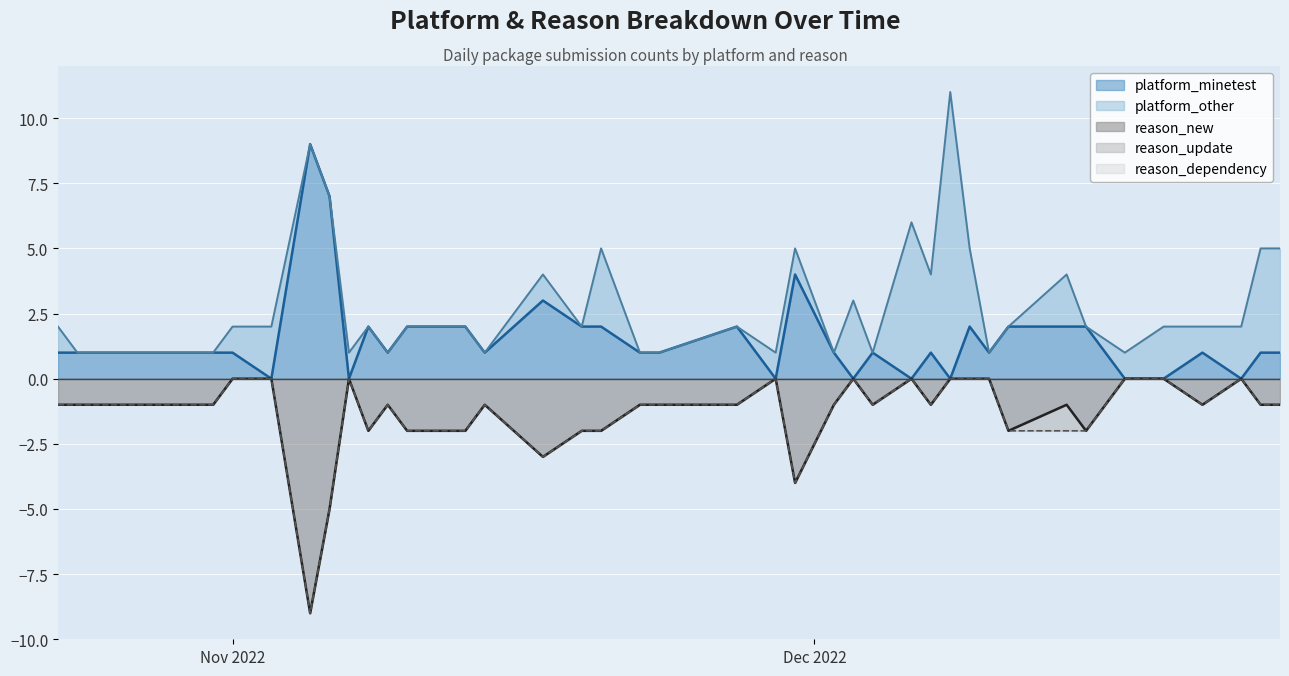

Reading left to right, what are all the values shown in this chart?

platform_minetest: 2022-10-23=1	2022-10-24=1	2022-10-29=1	2022-10-31=1	2022-11-01=1	2022-11-03=0	2022-11-05=9	2022-11-06=7	2022-11-07=0	2022-11-08=2	2022-11-09=1	2022-11-10=2	2022-11-12=2	2022-11-13=2	2022-11-14=1	2022-11-17=3	2022-11-19=2	2022-11-20=2	2022-11-22=1	2022-11-23=1	2022-11-27=2	2022-11-29=0	2022-11-30=4	2022-12-02=1	2022-12-03=0	2022-12-04=1	2022-12-06=0	2022-12-07=1	2022-12-08=0	2022-12-09=2	2022-12-10=1	2022-12-11=2	2022-12-14=2	2022-12-15=2	2022-12-17=0	2022-12-19=0	2022-12-21=1	2022-12-23=0	2022-12-24=1	2022-12-25=1
platform_other: 2022-10-23=1	2022-10-24=0	2022-10-29=0	2022-10-31=0	2022-11-01=1	2022-11-03=2	2022-11-05=0	2022-11-06=0	2022-11-07=1	2022-11-08=0	2022-11-09=0	2022-11-10=0	2022-11-12=0	2022-11-13=0	2022-11-14=0	2022-11-17=1	2022-11-19=0	2022-11-20=3	2022-11-22=0	2022-11-23=0	2022-11-27=0	2022-11-29=1	2022-11-30=1	2022-12-02=0	2022-12-03=3	2022-12-04=0	2022-12-06=6	2022-12-07=3	2022-12-08=11	2022-12-09=3	2022-12-10=0	2022-12-11=0	2022-12-14=2	2022-12-15=0	2022-12-17=1	2022-12-19=2	2022-12-21=1	2022-12-23=2	2022-12-24=4	2022-12-25=4
reason_new: 2022-10-23=1	2022-10-24=1	2022-10-29=1	2022-10-31=1	2022-11-01=0	2022-11-03=0	2022-11-05=9	2022-11-06=5	2022-11-07=0	2022-11-08=2	2022-11-09=1	2022-11-10=2	2022-11-12=2	2022-11-13=2	2022-11-14=1	2022-11-17=3	2022-11-19=2	2022-11-20=2	2022-11-22=1	2022-11-23=1	2022-11-27=1	2022-11-29=0	2022-11-30=4	2022-12-02=1	2022-12-03=0	2022-12-04=1	2022-12-06=0	2022-12-07=1	2022-12-08=0	2022-12-09=0	2022-12-10=0	2022-12-11=2	2022-12-14=1	2022-12-15=2	2022-12-17=0	2022-12-19=0	2022-12-21=1	2022-12-23=0	2022-12-24=1	2022-12-25=1
reason_dependency: 2022-10-23=0	2022-10-24=0	2022-10-29=0	2022-10-31=0	2022-11-01=0	2022-11-03=0	2022-11-05=0	2022-11-06=0	2022-11-07=0	2022-11-08=0	2022-11-09=0	2022-11-10=0	2022-11-12=0	2022-11-13=0	2022-11-14=0	2022-11-17=0	2022-11-19=0	2022-11-20=0	2022-11-22=0	2022-11-23=0	2022-11-27=0	2022-11-29=0	2022-11-30=0	2022-12-02=0	2022-12-03=0	2022-12-04=0	2022-12-06=0	2022-12-07=0	2022-12-08=0	2022-12-09=0	2022-12-10=0	2022-12-11=0	2022-12-14=0	2022-12-15=0	2022-12-17=0	2022-12-19=0	2022-12-21=0	2022-12-23=0	2022-12-24=0	2022-12-25=0
reason_update: 2022-10-23=0	2022-10-24=0	2022-10-29=0	2022-10-31=0	2022-11-01=0	2022-11-03=0	2022-11-05=0	2022-11-06=0	2022-11-07=0	2022-11-08=0	2022-11-09=0	2022-11-10=0	2022-11-12=0	2022-11-13=0	2022-11-14=0	2022-11-17=0	2022-11-19=0	2022-11-20=0	2022-11-22=0	2022-11-23=0	2022-11-27=0	2022-11-29=0	2022-11-30=0	2022-12-02=0	2022-12-03=0	2022-12-04=0	2022-12-06=0	2022-12-07=0	2022-12-08=0	2022-12-09=0	2022-12-10=0	2022-12-11=0	2022-12-14=1	2022-12-15=0	2022-12-17=0	2022-12-19=0	2022-12-21=0	2022-12-23=0	2022-12-24=0	2022-12-25=0